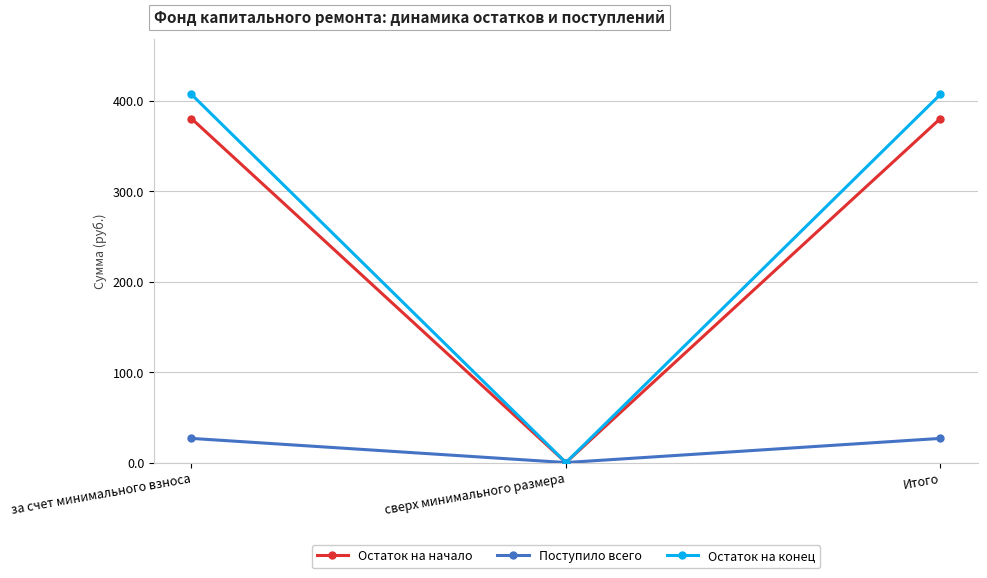

What is the greatest value displayed?

407.3